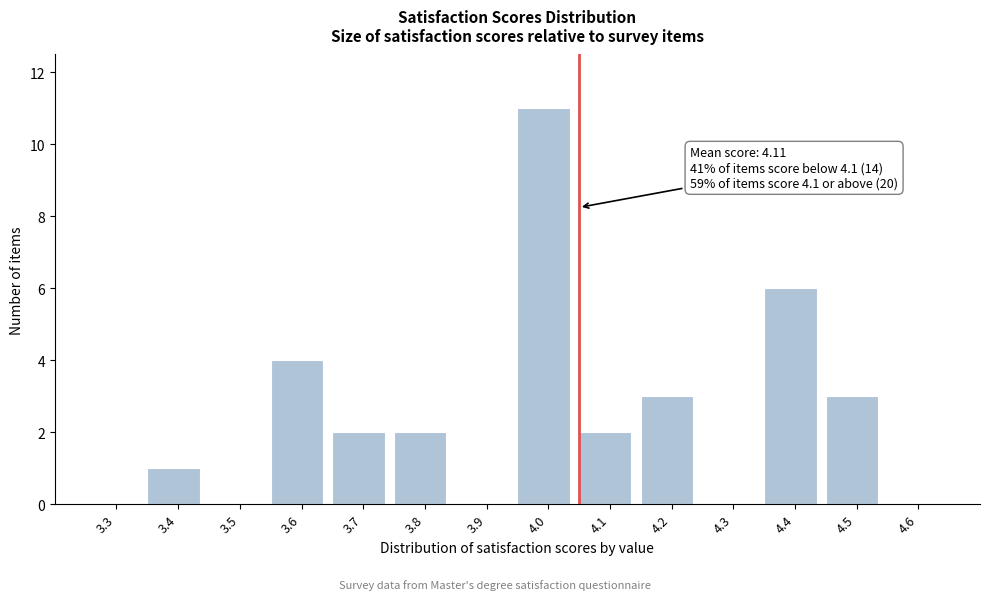

Reading left to right, extract all data points from this chart.

3.3=0	3.4=1	3.5=0	3.6=4	3.7=2	3.8=2	3.9=0	4.0=11	4.1=2	4.2=3	4.3=0	4.4=6	4.5=3	4.6=0